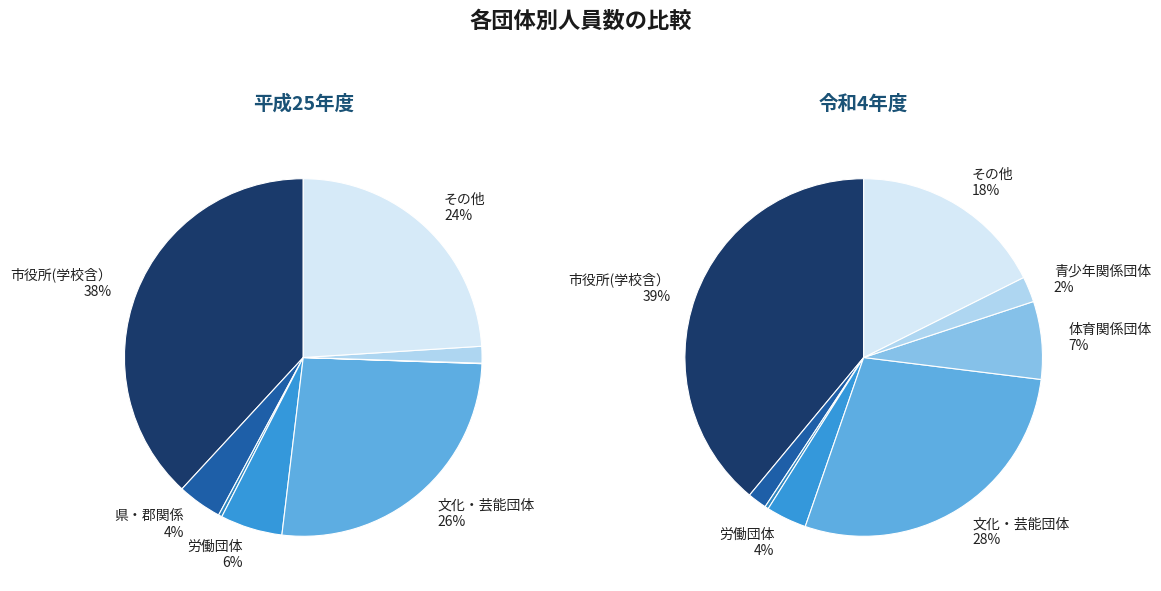

To the nearest percent, what is the difference between the largest and smallest slice percentages?

39%